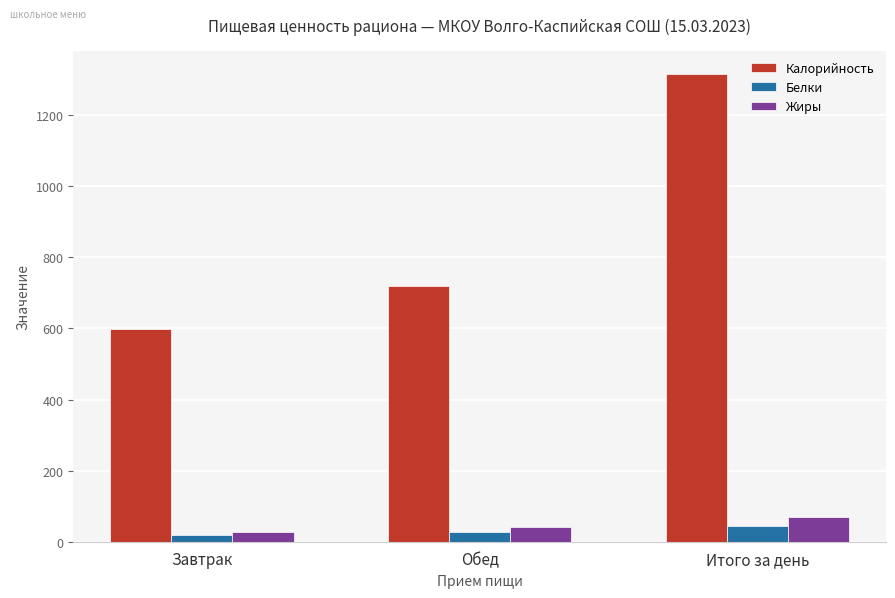

What position from the left is Завтрак?

1